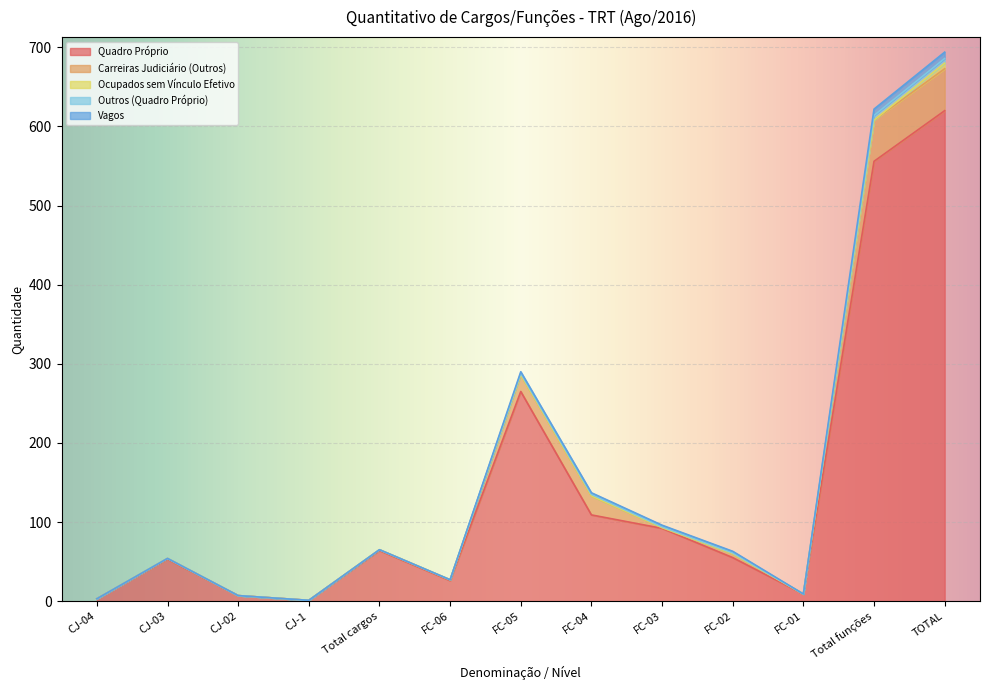

What position from the right is FC-04?

6